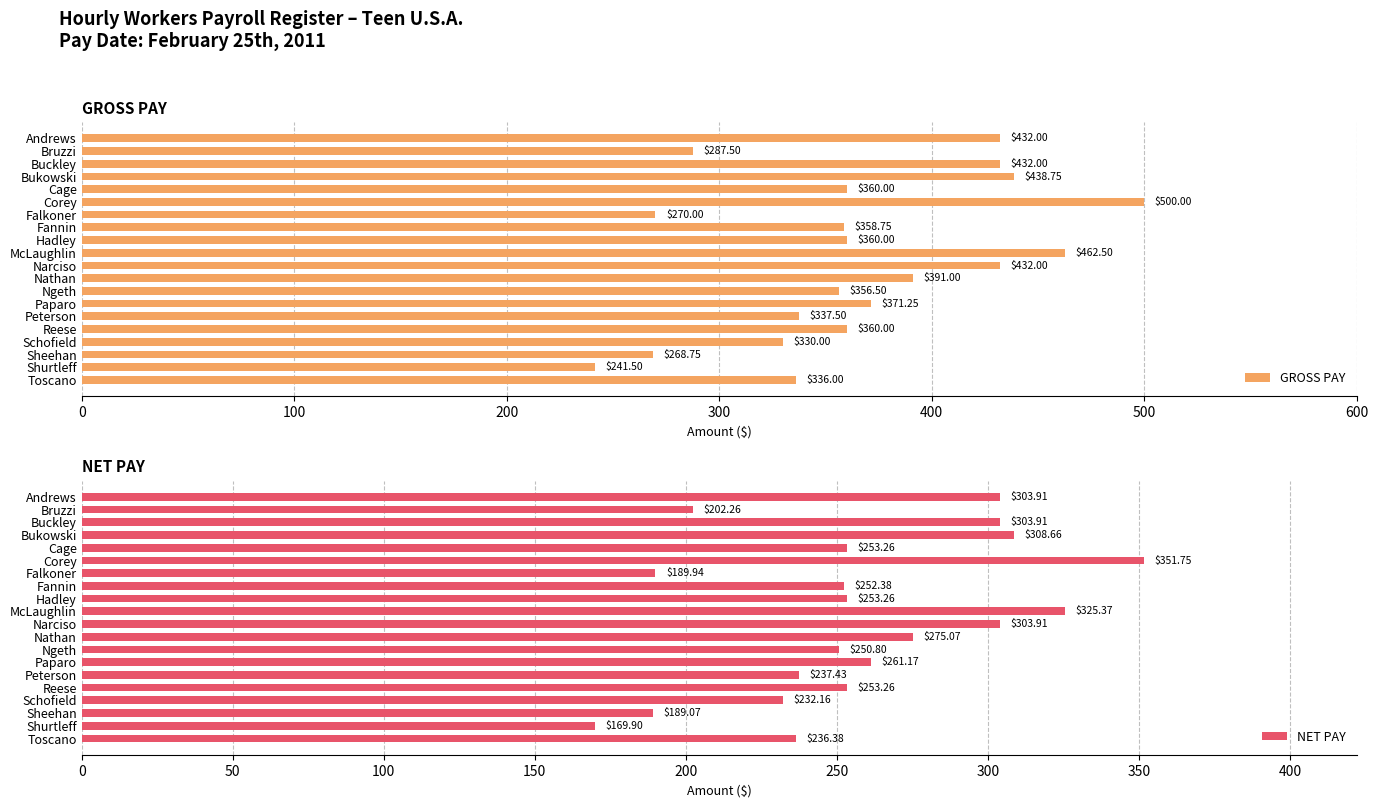

What is the sum of all GROSS PAY values?

7326.0